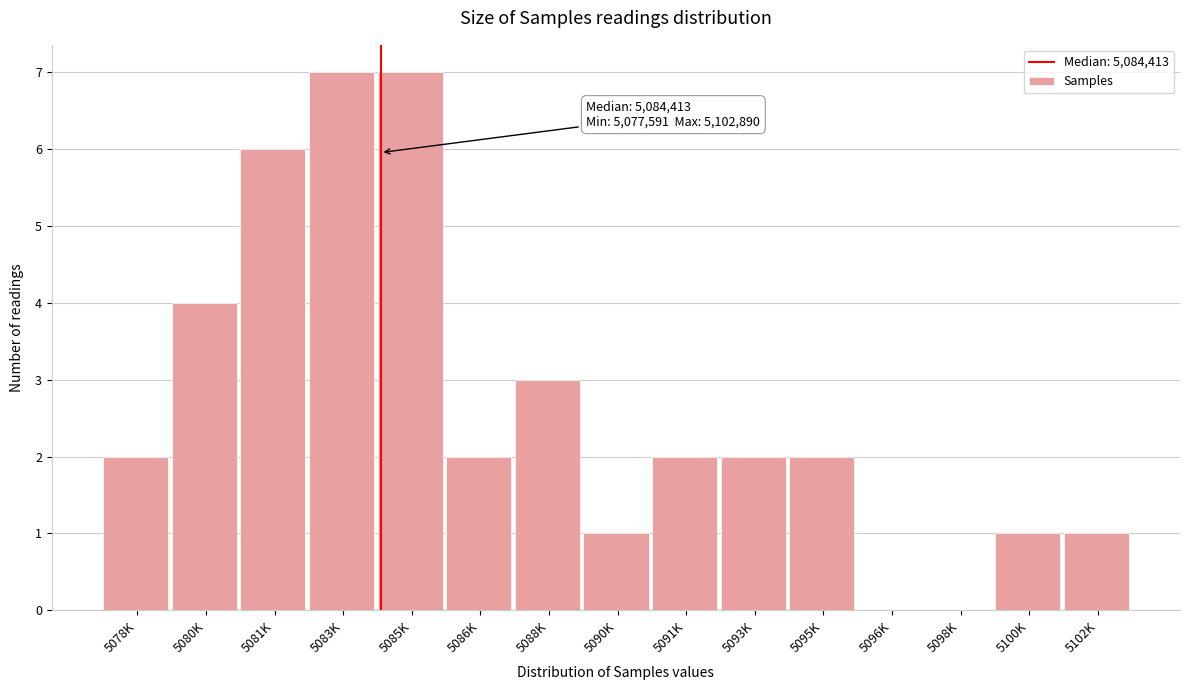

Reading right to left, what are all the values shown in this chart?

5102K=1	5100K=1	5098K=0	5096K=0	5095K=2	5093K=2	5091K=2	5090K=1	5088K=3	5086K=2	5085K=7	5083K=7	5081K=6	5080K=4	5078K=2